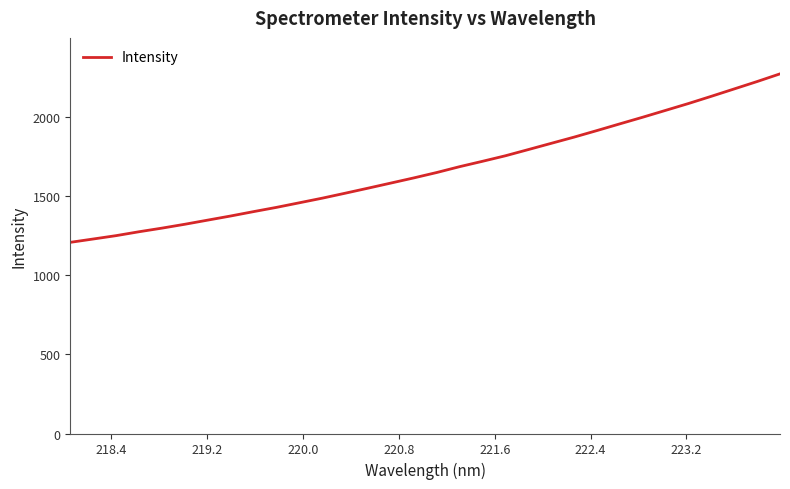

Reading left to right, what are all the values shown in this chart?

1207.2	1228.3	1249.5	1274.1	1297.0	1321.5	1347.6	1373.6	1401.3	1428.1	1457.1	1486.3	1517.5	1549.4	1581.8	1614.3	1648.3	1685.2	1719.2	1754.0	1793.1	1832.5	1871.9	1913.3	1955.6	1997.5	2040.8	2084.0	2129.6	2176.1	2222.8	2271.3